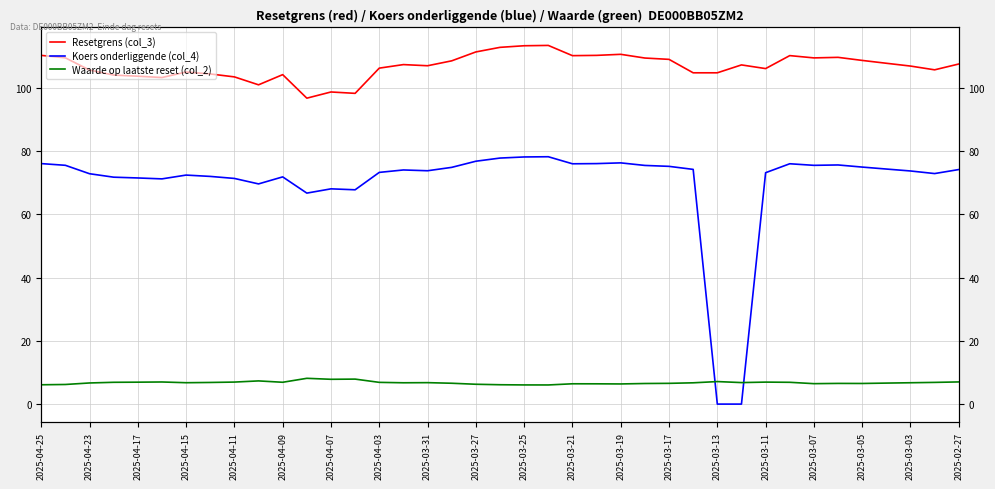

List the series in order of their overall mean, highest first.

Resetgrens (col_3), Koers onderliggende (col_4), Waarde op laatste reset (col_2)